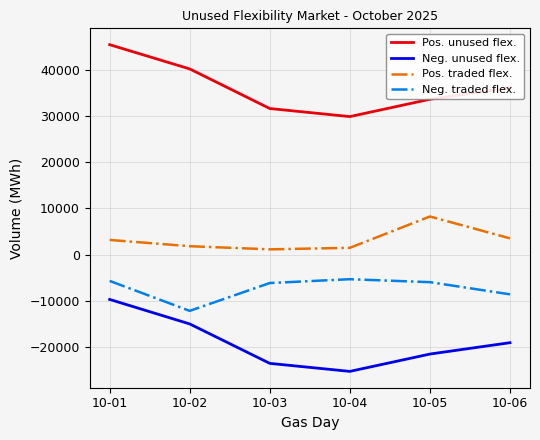

How many series are shown in this chart?

4